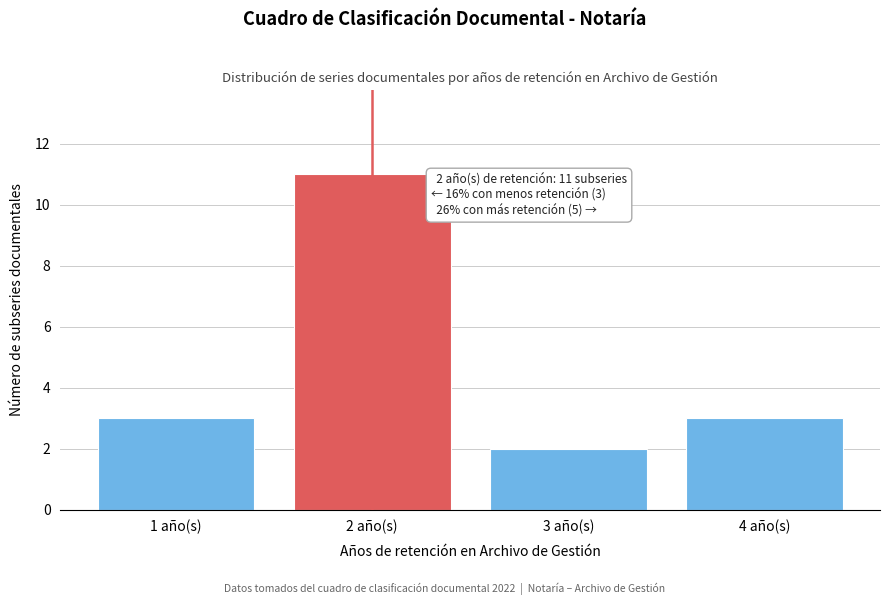

Over which range of the x-axis is the bar tallest?

1.5 to 2.5